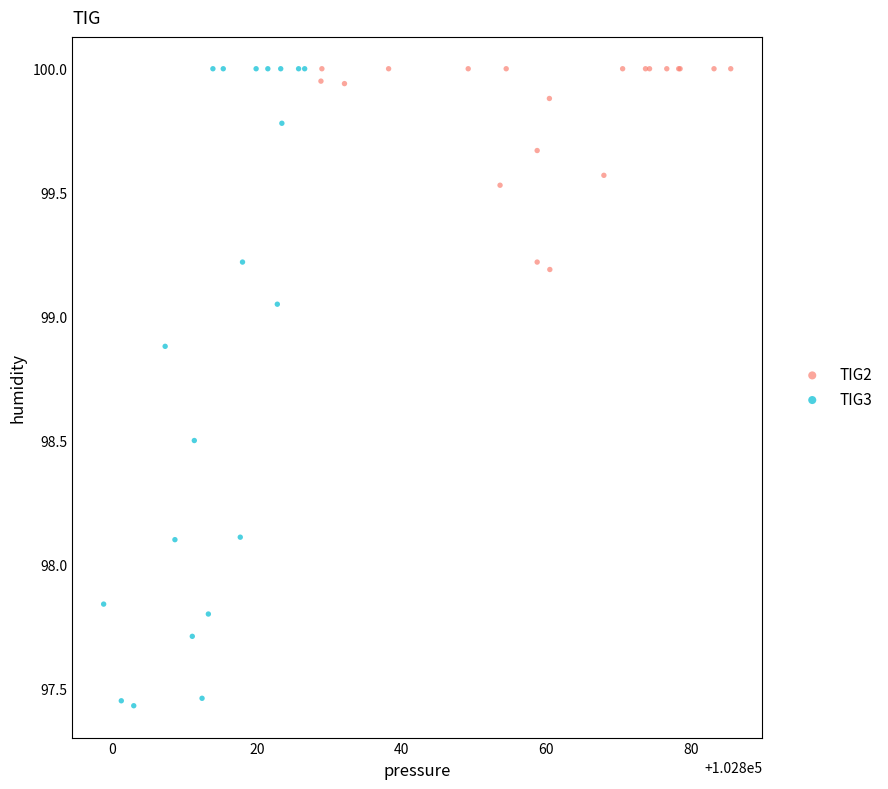

Which series has the widest spread of Y values?

TIG3